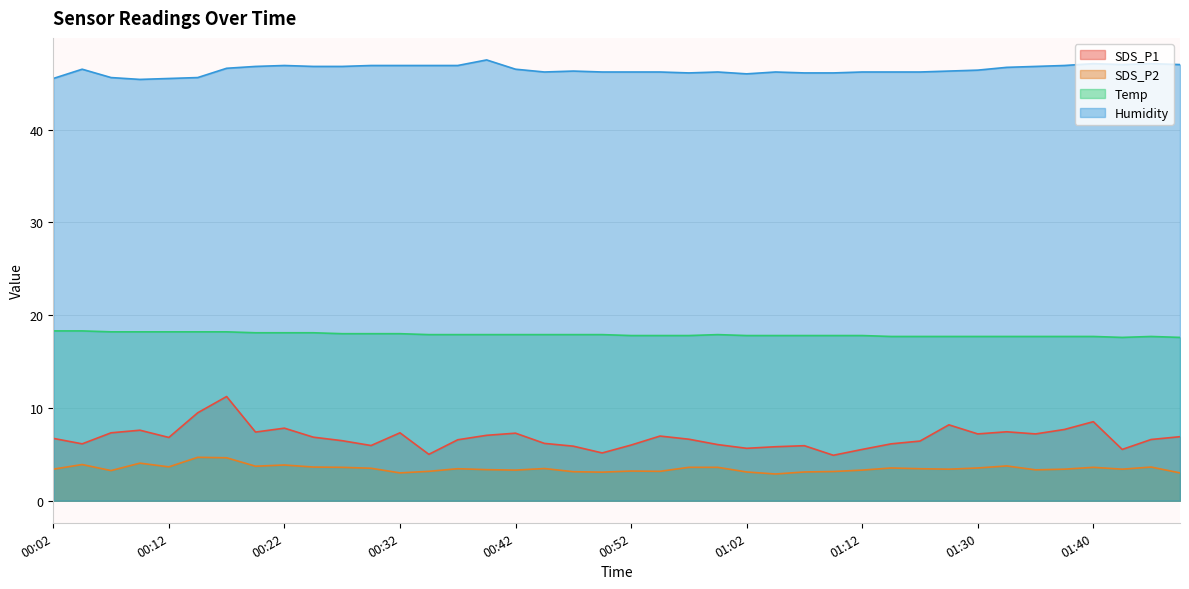

Between 00:19 and 00:42, which series saw the biggest shift?

SDS_P2